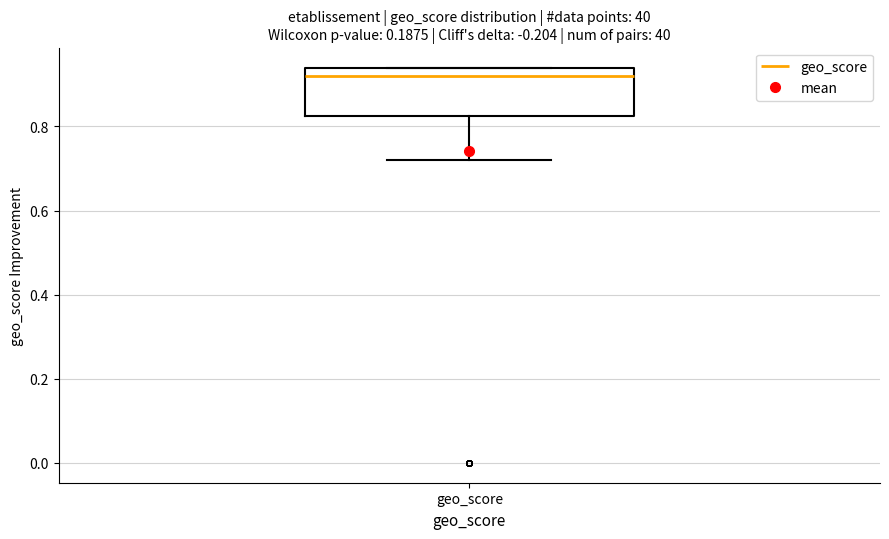

Read this box plot against the y-axis: the position of the median line, the range covered by the box, and the ends of both whiskers. The values are not printed on the chart, so give them approximately, as read against the axis.

median 0.92, box 0.82 to 0.94, whiskers 0.72 to 0.94